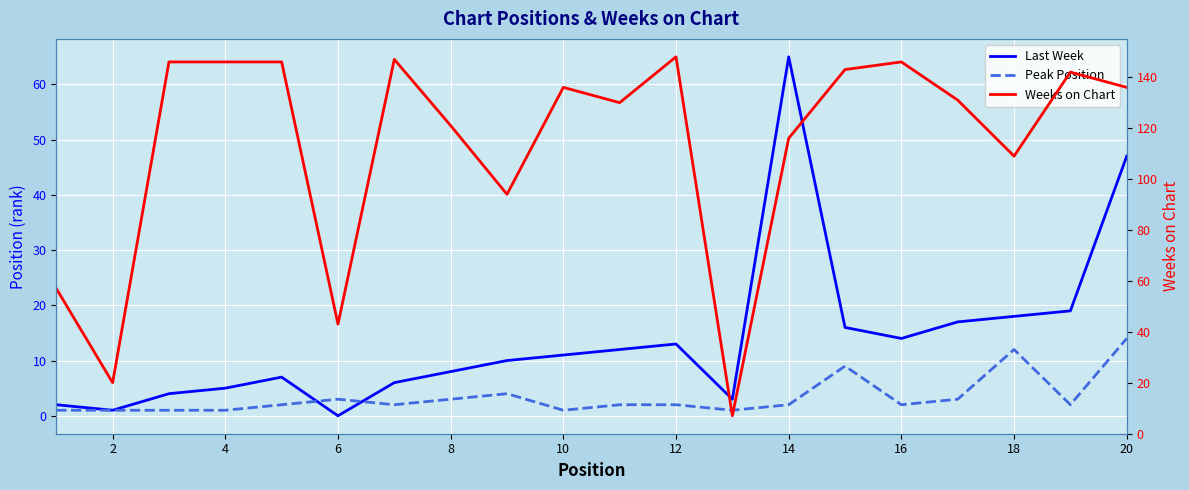

True or false: Weeks on Chart has a value of 233 at 20.

False